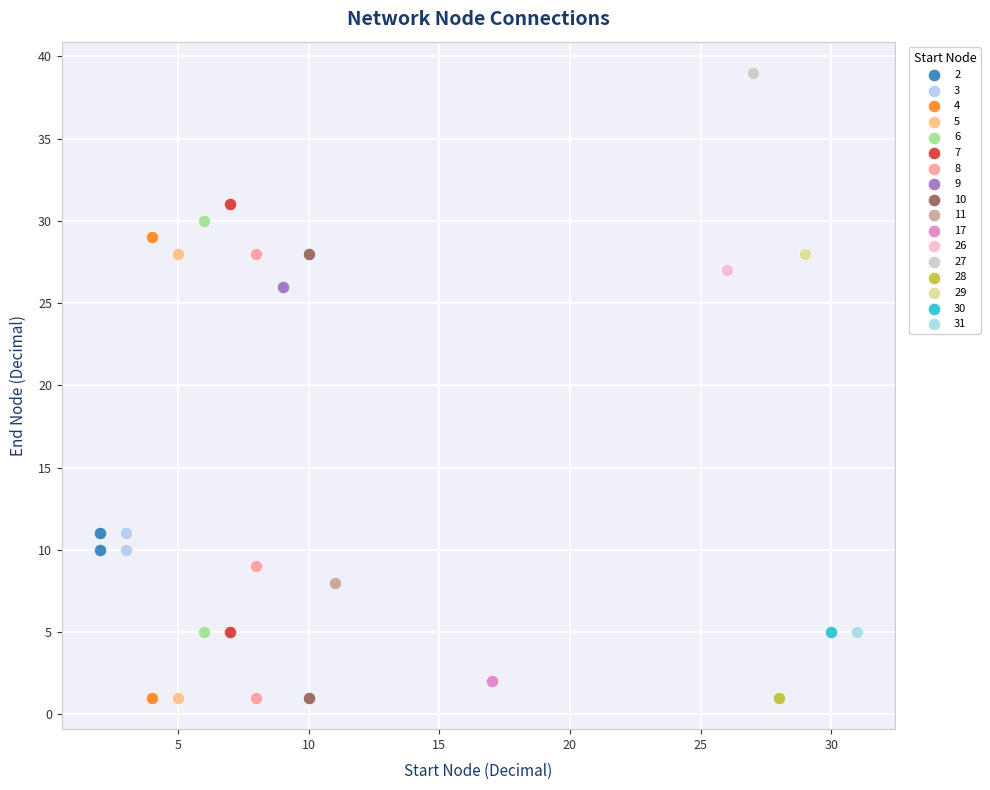

What are all the series names shown in the legend?

2, 3, 4, 5, 6, 7, 8, 9, 10, 11, 17, 26, 27, 28, 29, 30, 31